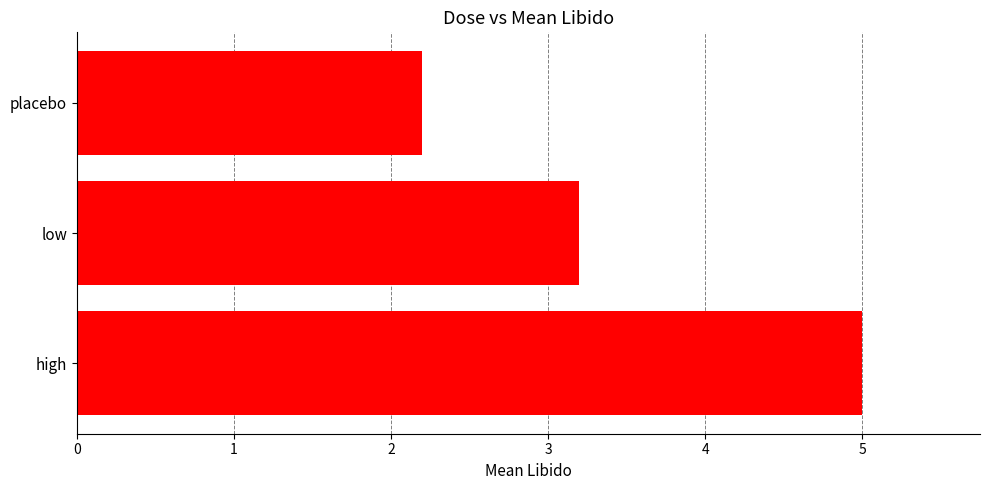

Which category has the highest value across all series?

high